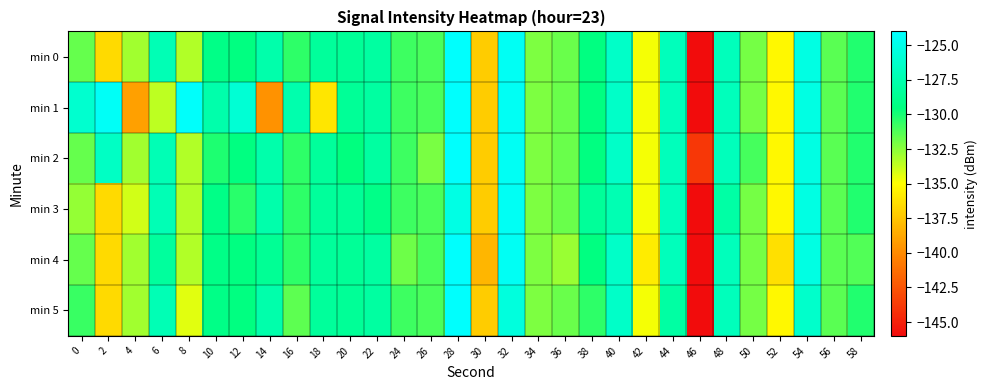

Reading right to left, transcribe all the data shown in this chart.

min 0: 58=-130.3	56=-131.4	54=-125.3	52=-135.3	50=-132.0	48=-126.9	46=-145.9	44=-127.0	42=-134.8	40=-126.3	38=-129.5	36=-131.8	34=-132.2	32=-124.5	30=-137.2	28=-124.1	26=-131.1	24=-130.8	22=-128.1	20=-128.5	18=-128.4	16=-130.5	14=-127.6	12=-129.4	10=-129.2	8=-133.3	6=-127.2	4=-133.0	2=-136.5	0=-131.7
min 1: 58=-130.3	56=-131.4	54=-125.3	52=-135.3	50=-132.0	48=-126.9	46=-145.9	44=-127.0	42=-134.8	40=-126.3	38=-129.5	36=-131.8	34=-132.2	32=-124.5	30=-137.2	28=-124.1	26=-131.1	24=-130.8	22=-128.1	20=-128.5	18=-136.1	16=-127.6	14=-139.7	12=-125.9	10=-127.6	8=-124.2	6=-133.6	4=-139.0	2=-124.4	0=-126.1
min 2: 58=-130.3	56=-131.4	54=-125.3	52=-135.3	50=-131.0	48=-126.9	46=-143.9	44=-127.0	42=-134.8	40=-126.3	38=-129.5	36=-131.8	34=-132.2	32=-124.5	30=-137.2	28=-124.1	26=-132.1	24=-130.8	22=-128.1	20=-129.5	18=-128.4	16=-130.5	14=-127.6	12=-129.4	10=-130.2	8=-133.3	6=-127.2	4=-133.0	2=-126.5	0=-131.7
min 3: 58=-130.3	56=-131.4	54=-125.3	52=-135.3	50=-132.0	48=-127.9	46=-145.9	44=-127.0	42=-134.8	40=-127.3	38=-128.5	36=-131.8	34=-132.2	32=-124.5	30=-137.2	28=-125.1	26=-131.1	24=-130.8	22=-129.1	20=-128.5	18=-128.4	16=-130.5	14=-127.6	12=-130.4	10=-129.2	8=-133.3	6=-127.2	4=-134.0	2=-136.5	0=-132.7
min 4: 58=-131.3	56=-131.4	54=-125.3	52=-136.3	50=-132.0	48=-126.9	46=-145.9	44=-127.0	42=-135.8	40=-126.3	38=-129.5	36=-132.8	34=-132.2	32=-124.5	30=-138.2	28=-124.1	26=-131.1	24=-131.8	22=-128.1	20=-128.5	18=-128.4	16=-130.5	14=-128.6	12=-129.4	10=-129.2	8=-133.3	6=-128.2	4=-133.0	2=-136.5	0=-131.7
min 5: 58=-130.3	56=-131.4	54=-126.3	52=-135.3	50=-132.0	48=-126.9	46=-145.9	44=-128.0	42=-134.8	40=-126.3	38=-130.5	36=-131.8	34=-132.2	32=-125.5	30=-137.2	28=-124.1	26=-131.1	24=-130.8	22=-128.1	20=-128.5	18=-128.4	16=-131.5	14=-127.6	12=-129.4	10=-129.2	8=-134.3	6=-127.2	4=-133.0	2=-136.5	0=-130.7